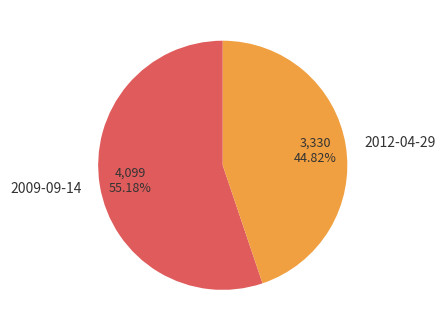

To the nearest percent, what is the difference between the largest and smallest slice percentages?

10%